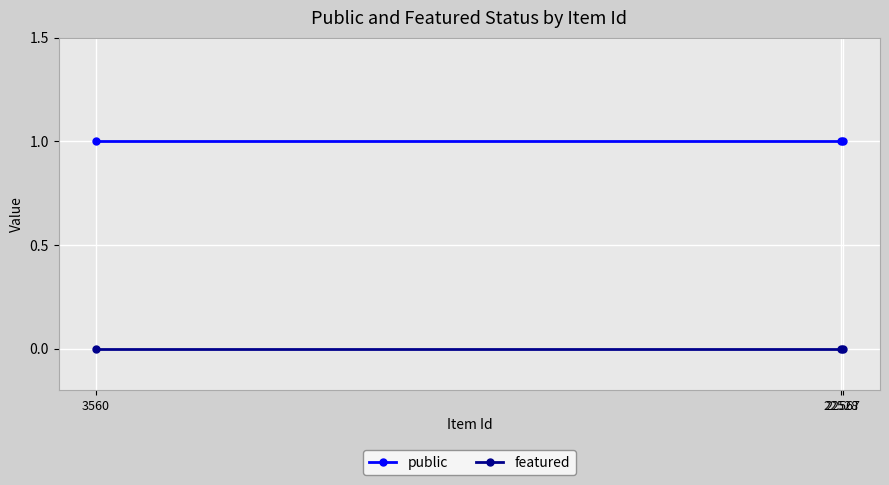

How many categories are shown in the chart?

3